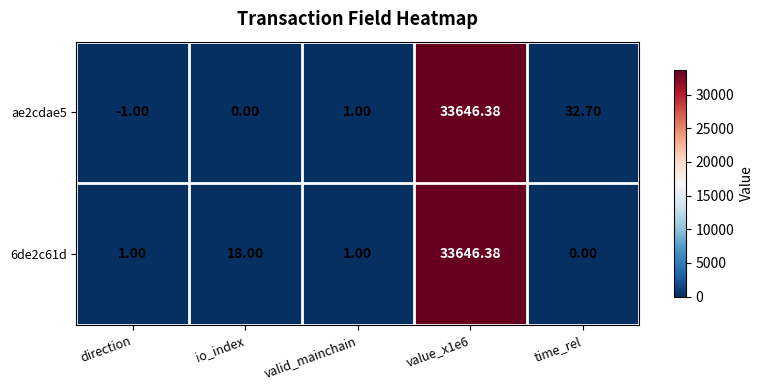

Where is ae2cdae5 nearest to the value 16822?

time_rel